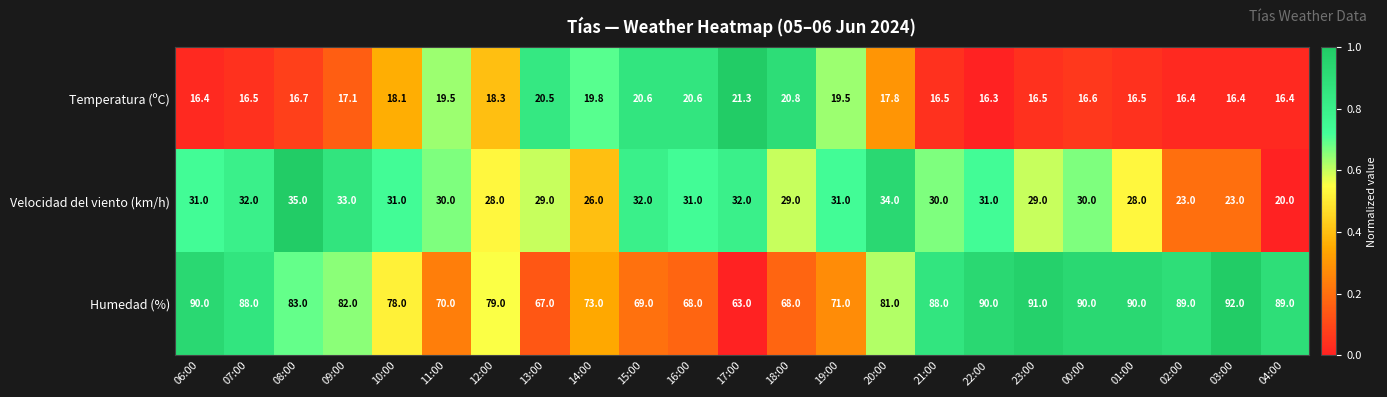

What is the sum of all Velocidad del viento (km/h) values?

678.0